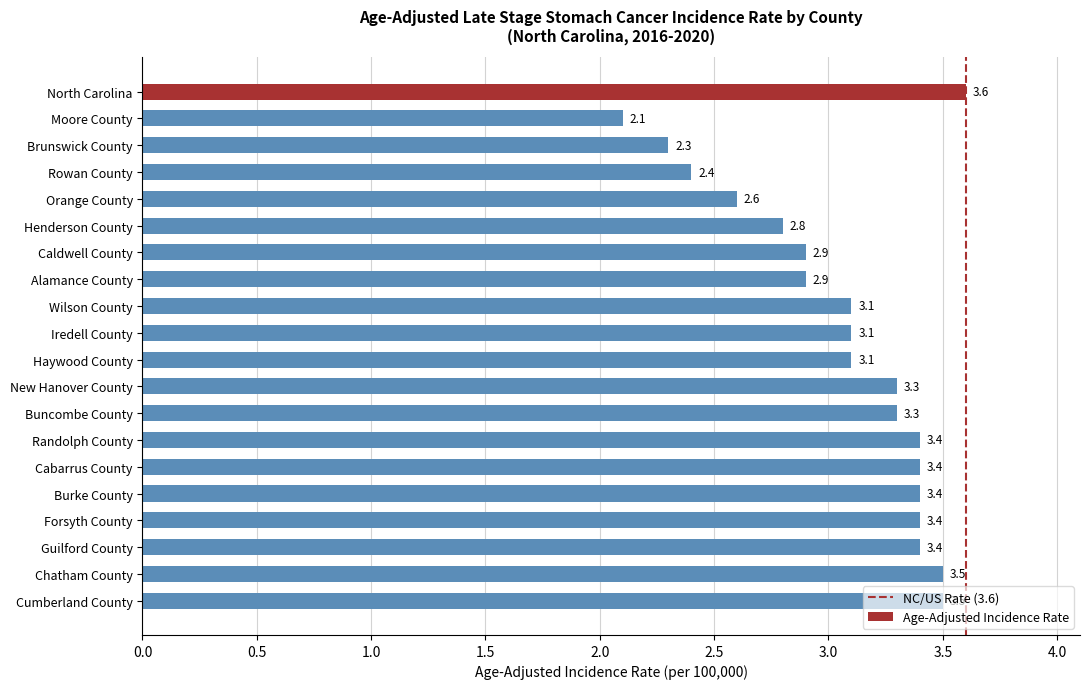

What is the difference between the maximum and minimum values?

1.5